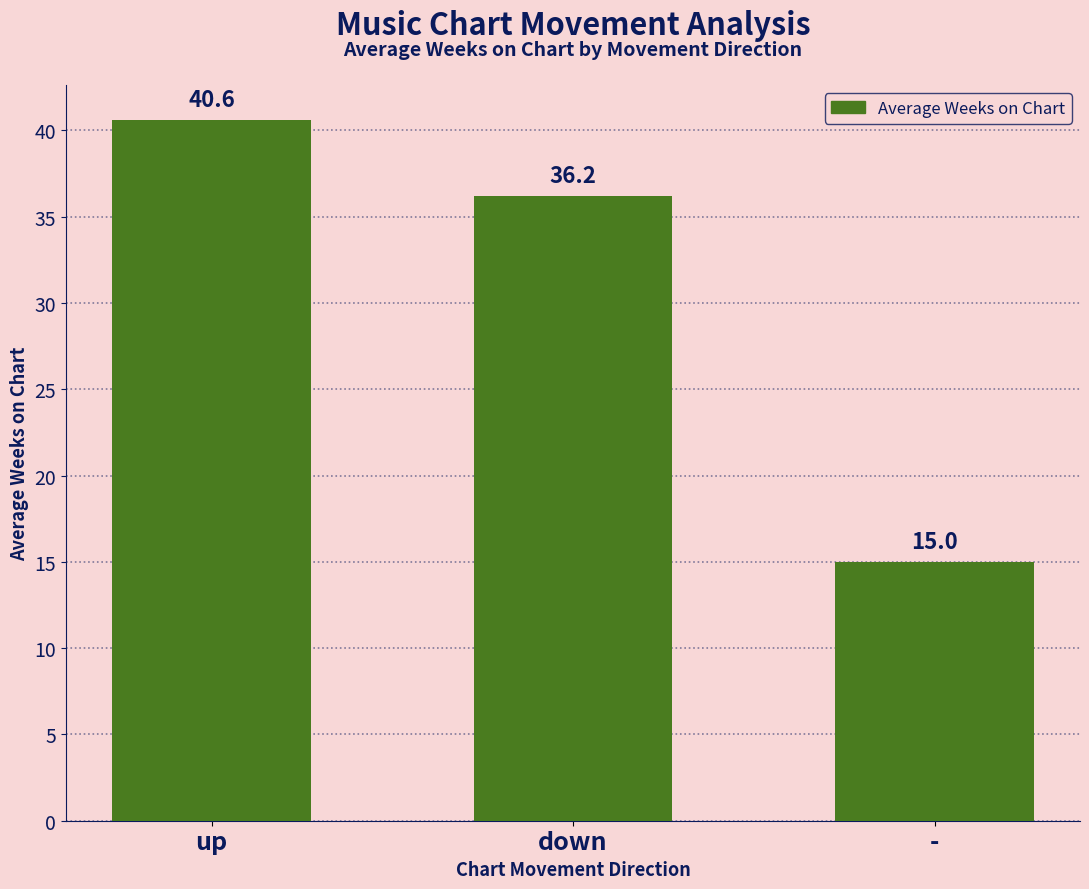

What position from the right is down?

2